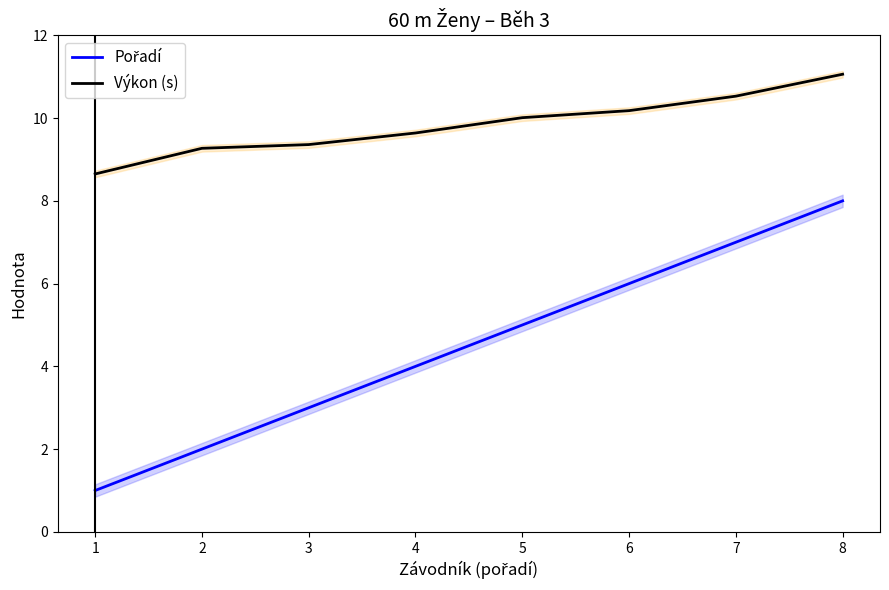

Count the Pořadí values in the range 3 to 7.

5